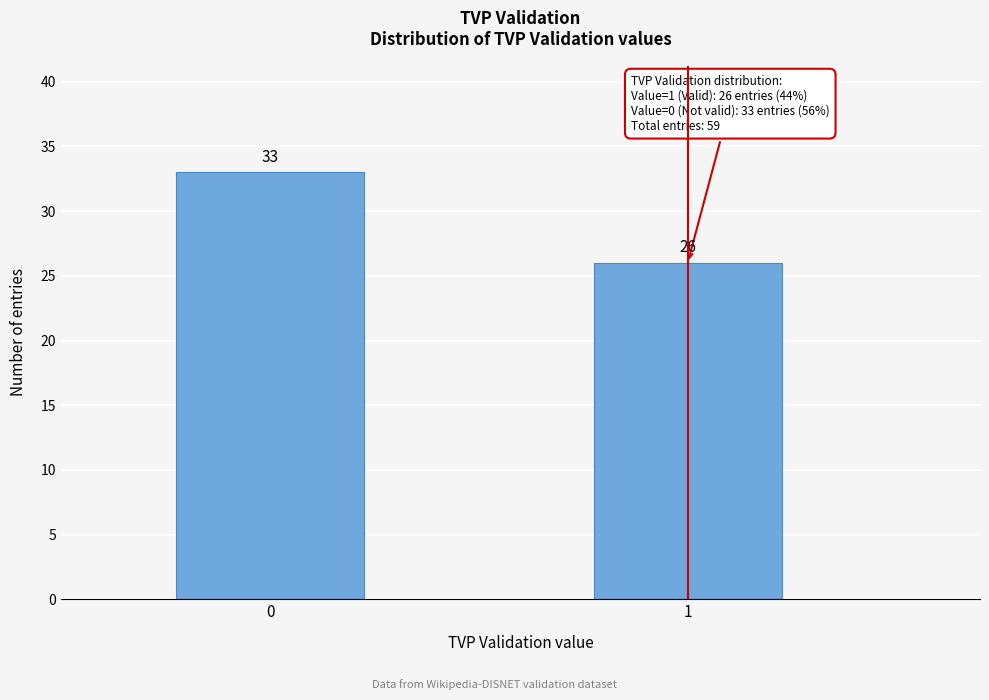

Reading left to right, extract all data points from this chart.

0=33	1=26